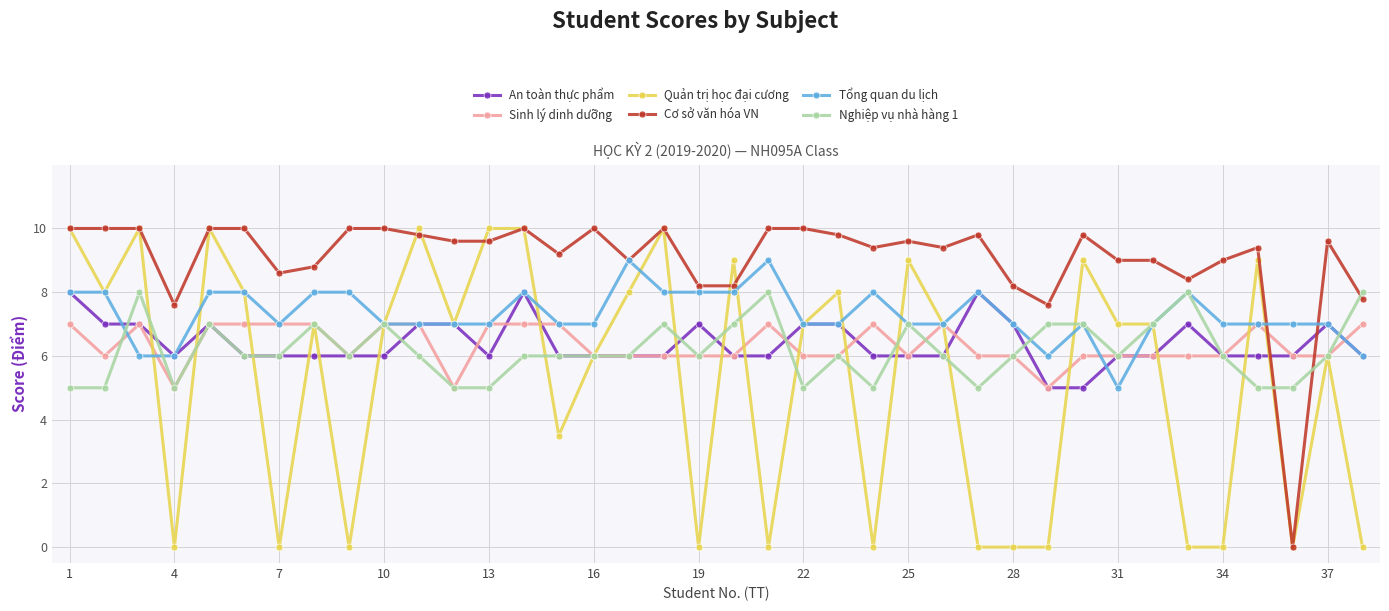

Reading right to left, transcribe all the data shown in this chart.

An toàn thực phẩm: 6.0	7.0	6.0	6.0	6.0	7.0	6.0	6.0	5.0	5.0	7.0	8.0	6.0	6.0	6.0	7.0	7.0	6.0	6.0	7.0	6.0	6.0	6.0	6.0	8.0	6.0	7.0	7.0	6.0	6.0	6.0	6.0	6.0	7.0	6.0	7.0	7.0	8.0
Sinh lý dinh dưỡng: 7.0	6.0	6.0	7.0	6.0	6.0	6.0	6.0	6.0	5.0	6.0	6.0	7.0	6.0	7.0	6.0	6.0	7.0	6.0	6.0	6.0	6.0	6.0	7.0	7.0	7.0	5.0	7.0	7.0	6.0	7.0	7.0	7.0	7.0	5.0	7.0	6.0	7.0
Quản trị học đại cương: 0.0	6.0	0.0	9.0	0.0	0.0	7.0	7.0	9.0	0.0	0.0	0.0	7.0	9.0	0.0	8.0	7.0	0.0	9.0	0.0	10.0	8.0	6.0	3.5	10.0	10.0	7.0	10.0	7.0	0.0	7.0	0.0	8.0	10.0	0.0	10.0	8.0	10.0
Cơ sở văn hóa VN: 7.8	9.6	0.0	9.4	9.0	8.4	9.0	9.0	9.8	7.6	8.2	9.8	9.4	9.6	9.4	9.8	10.0	10.0	8.2	8.2	10.0	9.0	10.0	9.2	10.0	9.6	9.6	9.8	10.0	10.0	8.8	8.6	10.0	10.0	7.6	10.0	10.0	10.0
Tổng quan du lịch: 6.0	7.0	7.0	7.0	7.0	8.0	7.0	5.0	7.0	6.0	7.0	8.0	7.0	7.0	8.0	7.0	7.0	9.0	8.0	8.0	8.0	9.0	7.0	7.0	8.0	7.0	7.0	7.0	7.0	8.0	8.0	7.0	8.0	8.0	6.0	6.0	8.0	8.0
Nghiệp vụ nhà hàng 1: 8.0	6.0	5.0	5.0	6.0	8.0	7.0	6.0	7.0	7.0	6.0	5.0	6.0	7.0	5.0	6.0	5.0	8.0	7.0	6.0	7.0	6.0	6.0	6.0	6.0	5.0	5.0	6.0	7.0	6.0	7.0	6.0	6.0	7.0	5.0	8.0	5.0	5.0